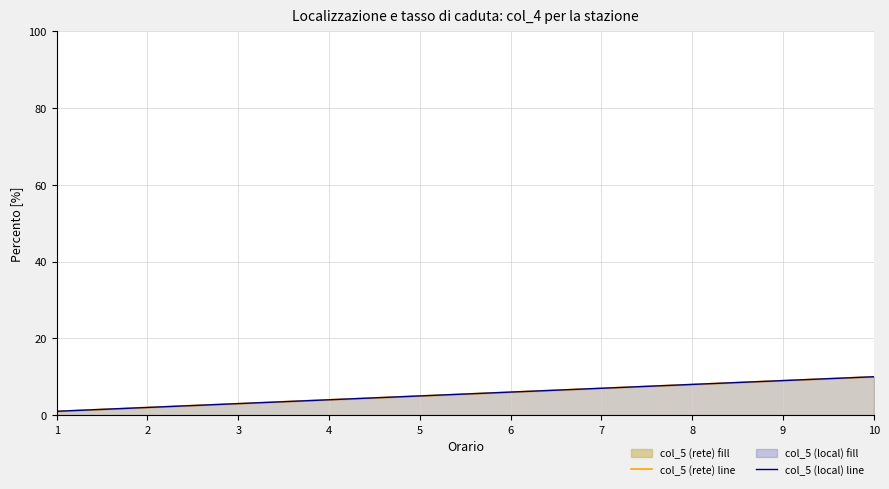

The col_5 (rete) line series shows 7 at 7. True or false?

True